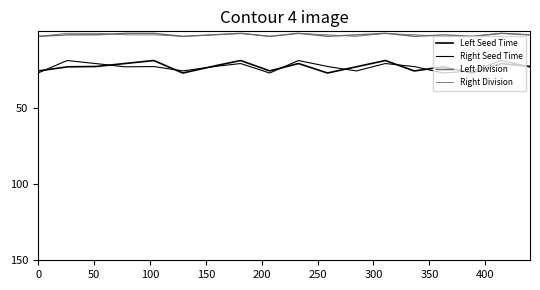

How many lines are shown in the chart?

4